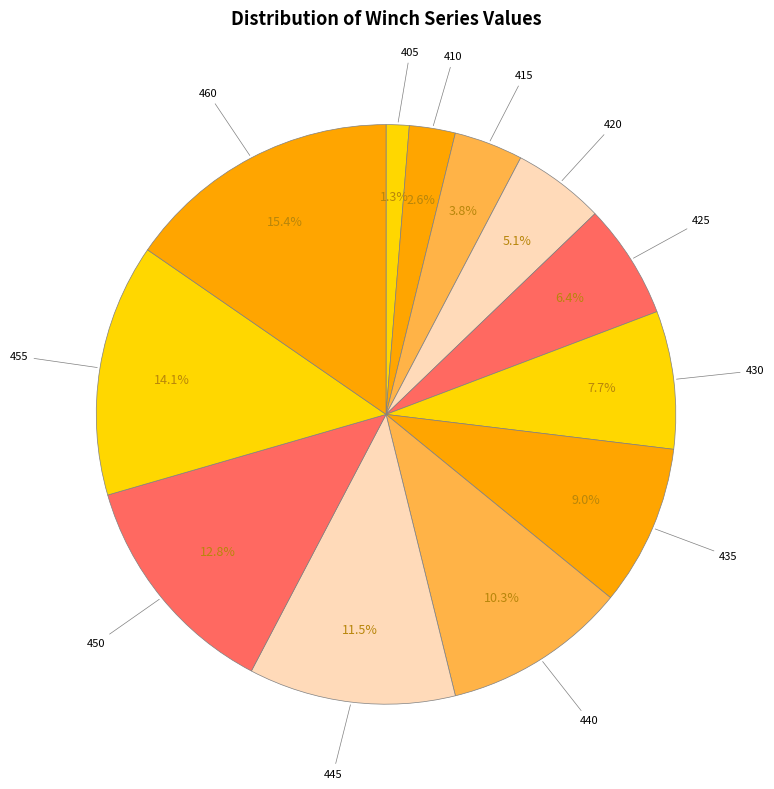

Count the number of slices in the pie.

12